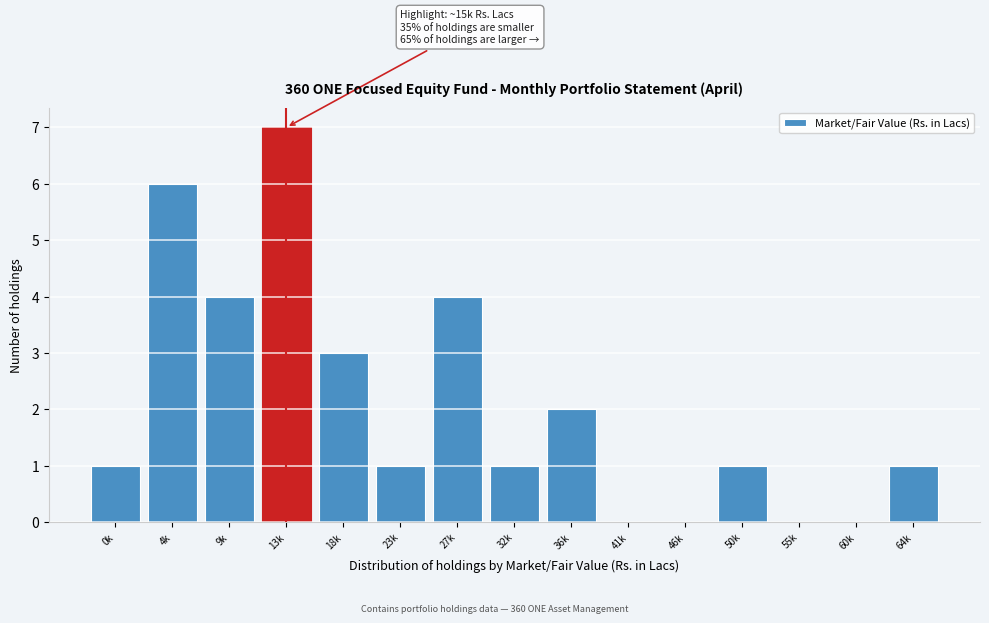

Reading left to right, what are all the values shown in this chart?

0k=1	4k=6	9k=4	13k=7	18k=3	23k=1	27k=4	32k=1	36k=2	41k=0	46k=0	50k=1	55k=0	60k=0	64k=1